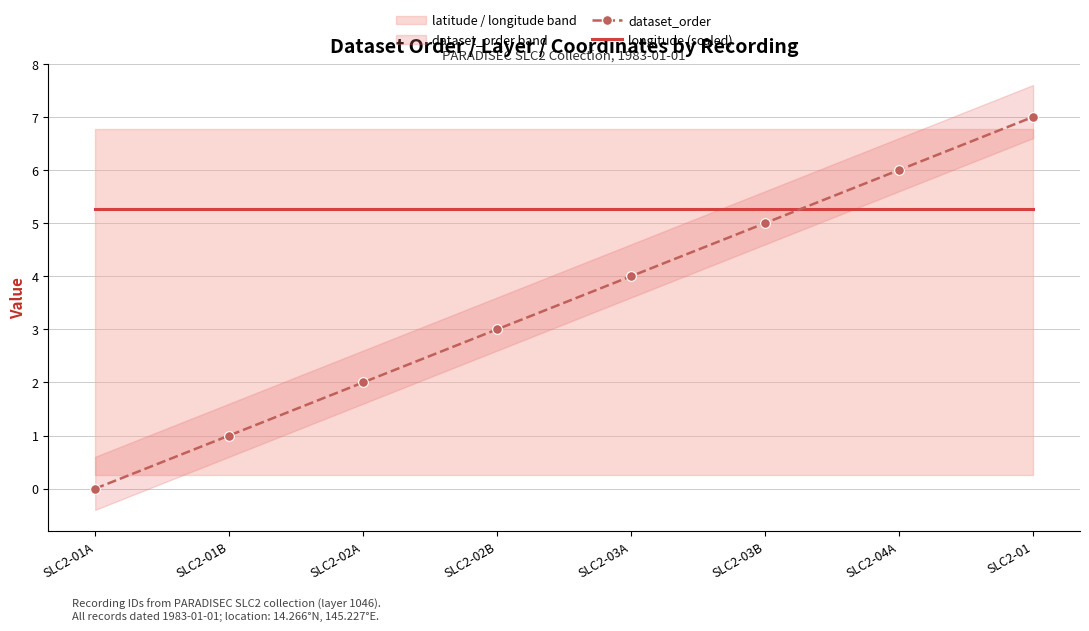

At which label does dataset_order reach its minimum?

SLC2-01A